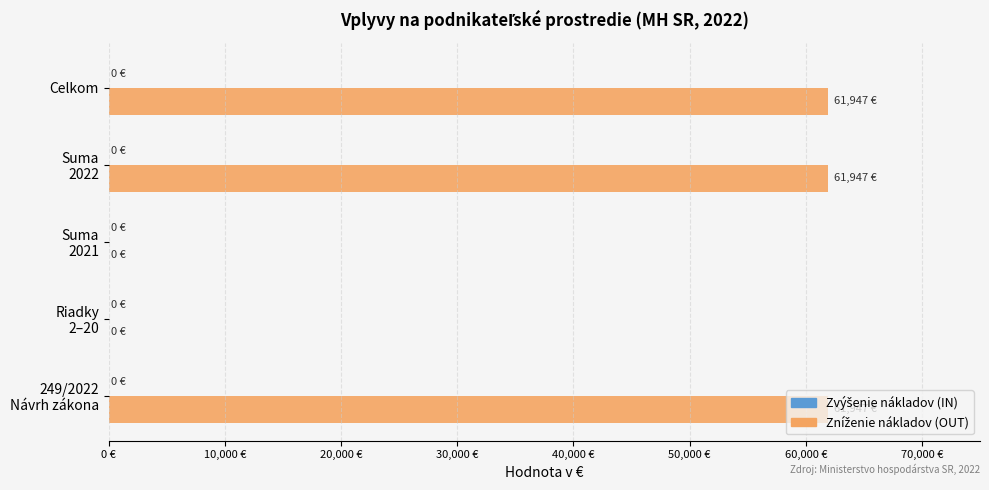

Are the bars horizontal?

Yes